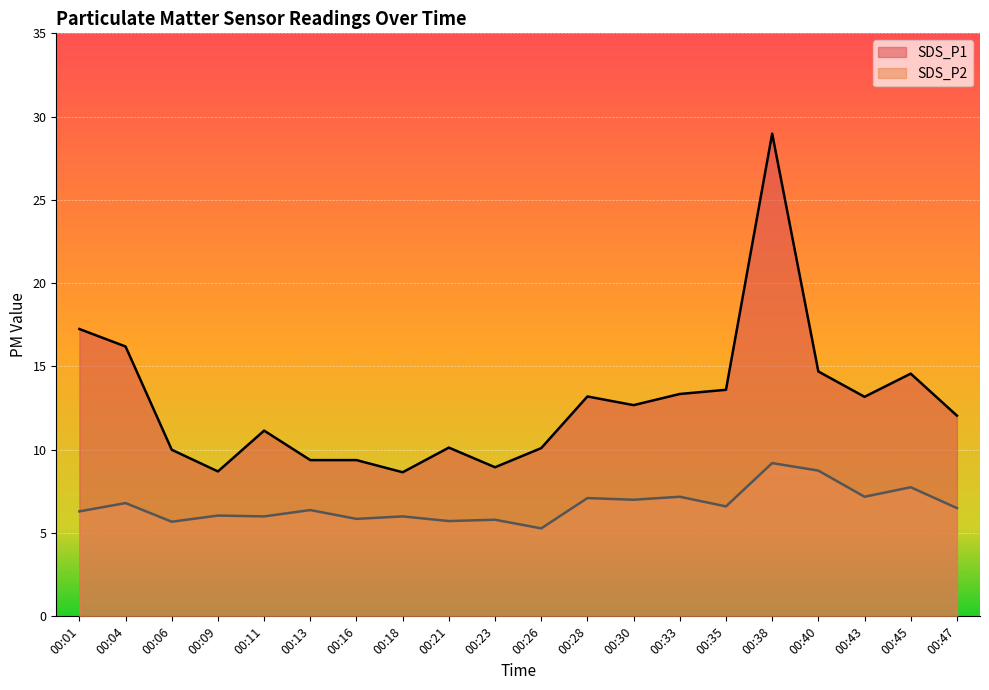

Does the chart display data point markers on the line(s)?

No